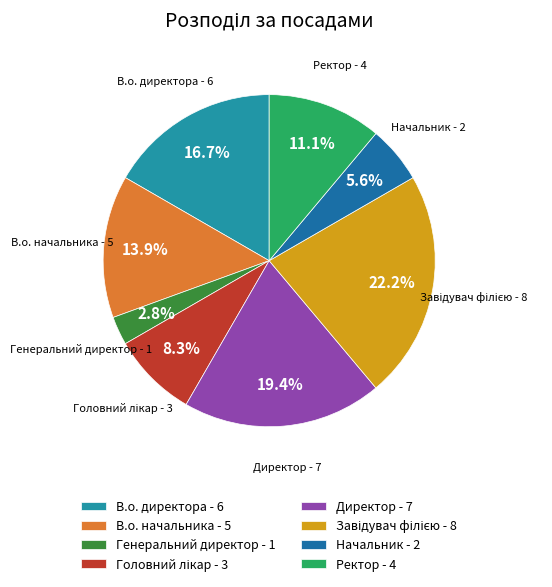

Is there any slice that represents more than half of the pie?

No